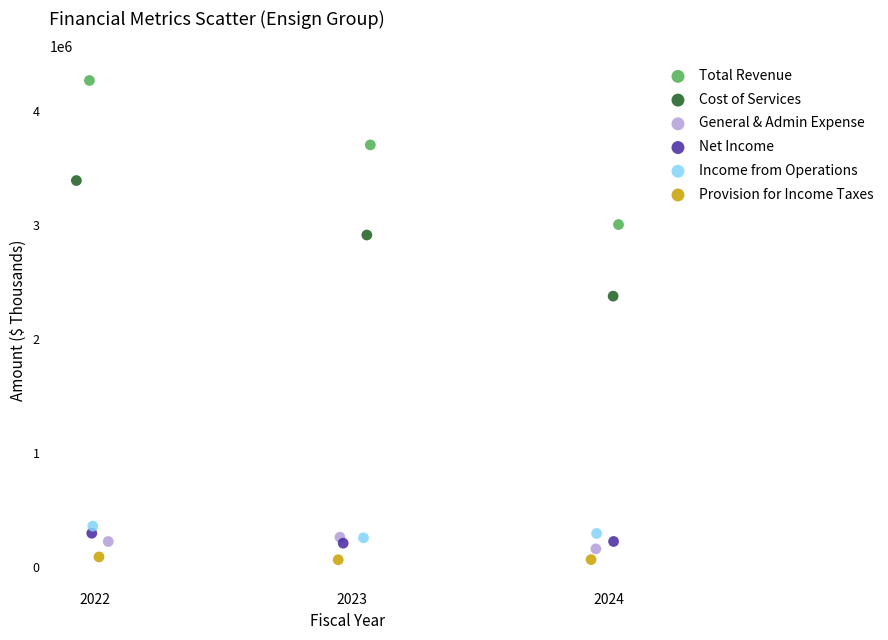

Which series has the largest Y range (max minus min)?

Total Revenue